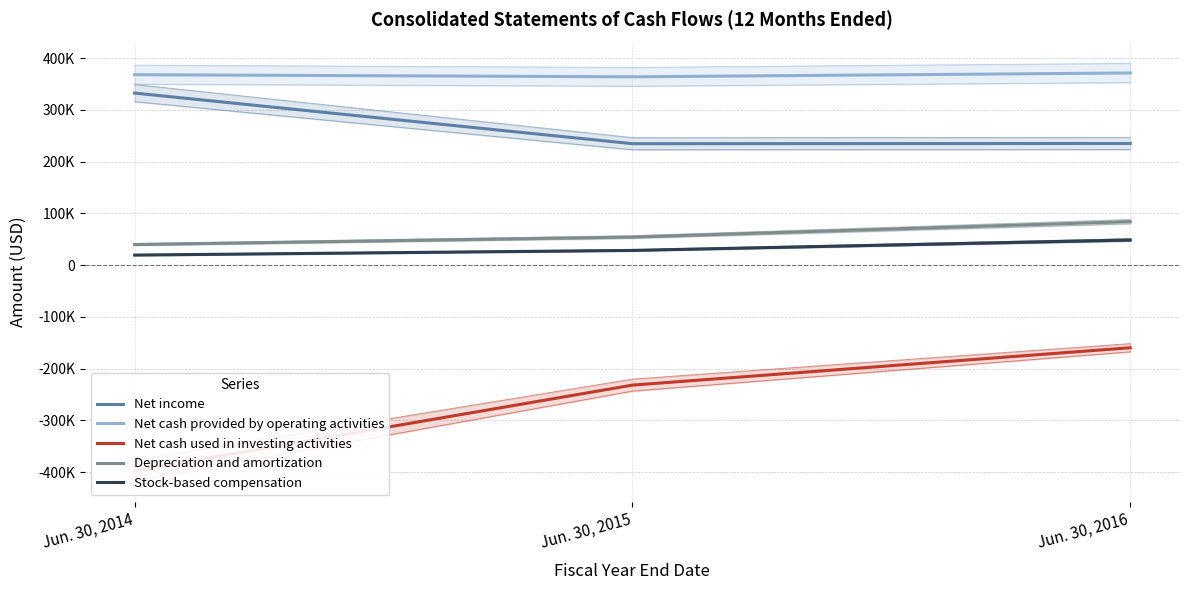

Where does the Net income series first go above 235161?

Jun. 30, 2014